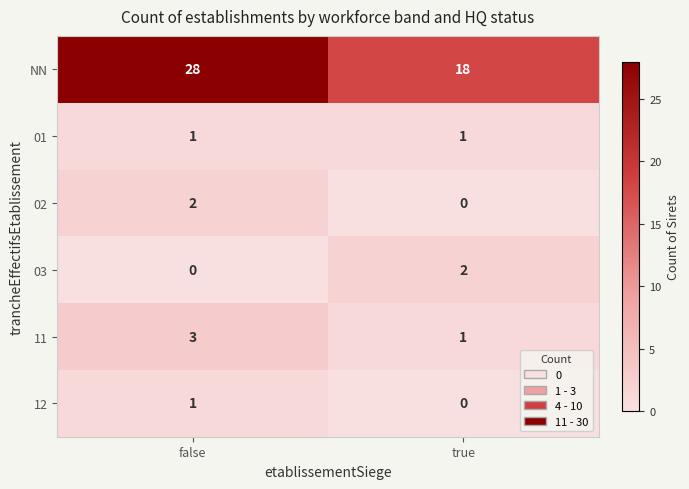

The 02 series shows 2 at false. True or false?

True